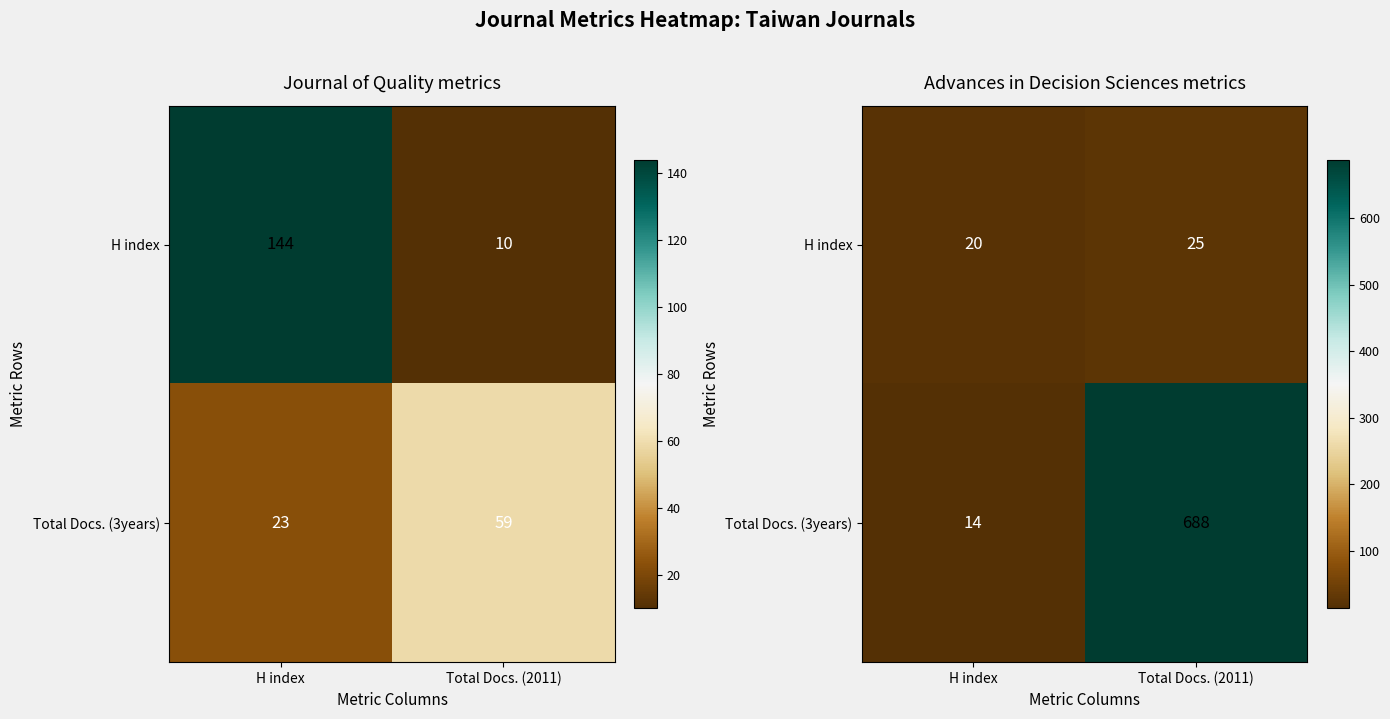

At Total Docs. (2011), list the series in order from largest to smallest.

Total Docs. (3years), H index